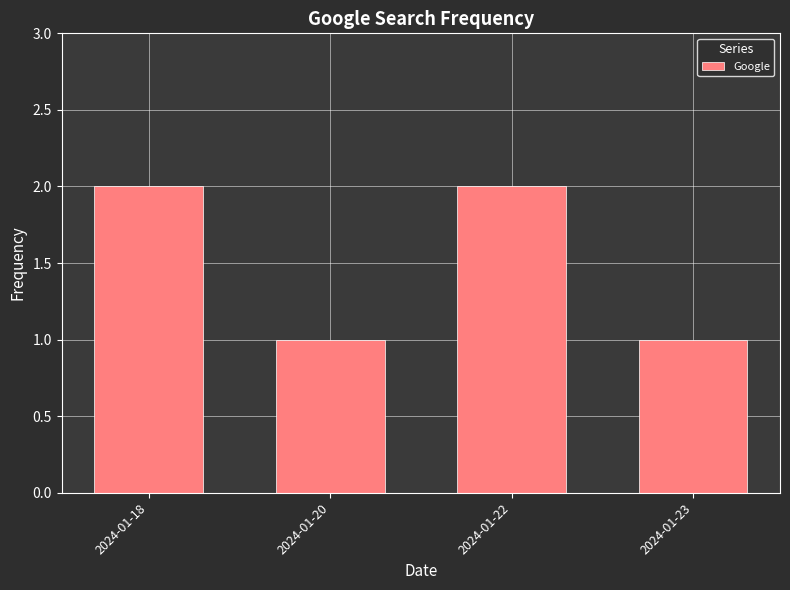

What is the greatest value displayed?

2